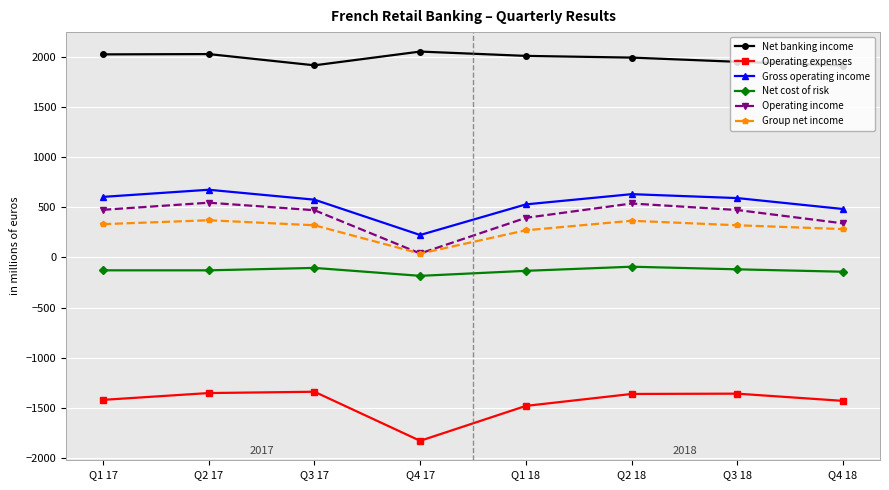

What is the minimum value for Operating expenses?

-1828